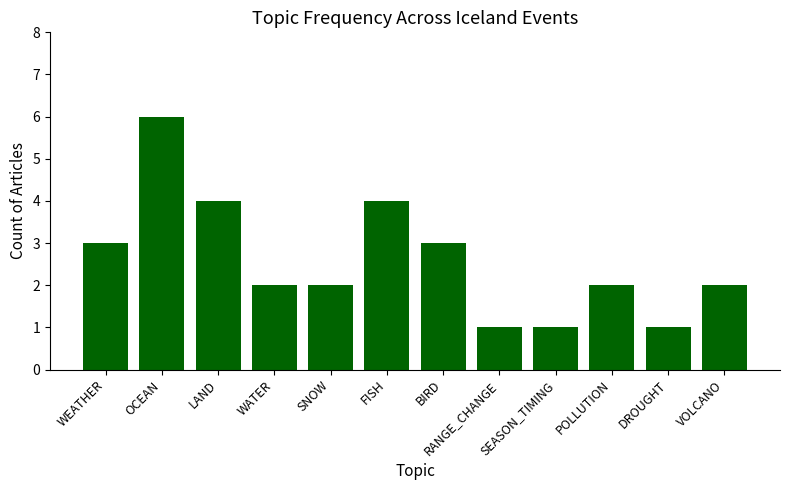

How many distinct data groups are displayed?

1